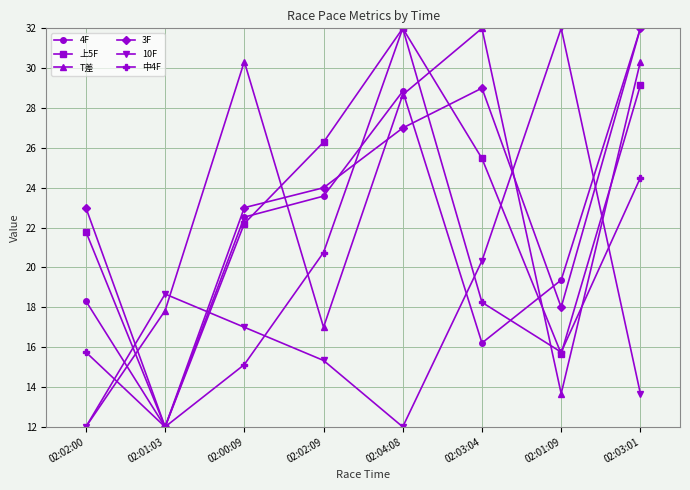

Does the chart display data point markers on the line(s)?

Yes